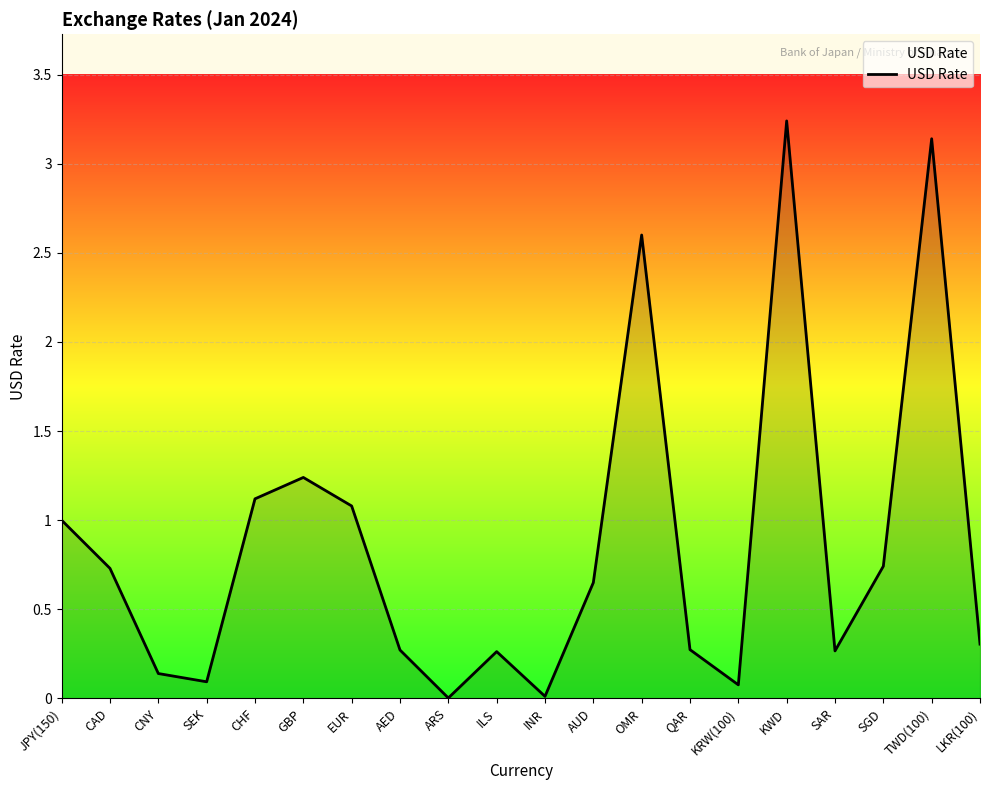

How many lines are shown in the chart?

1